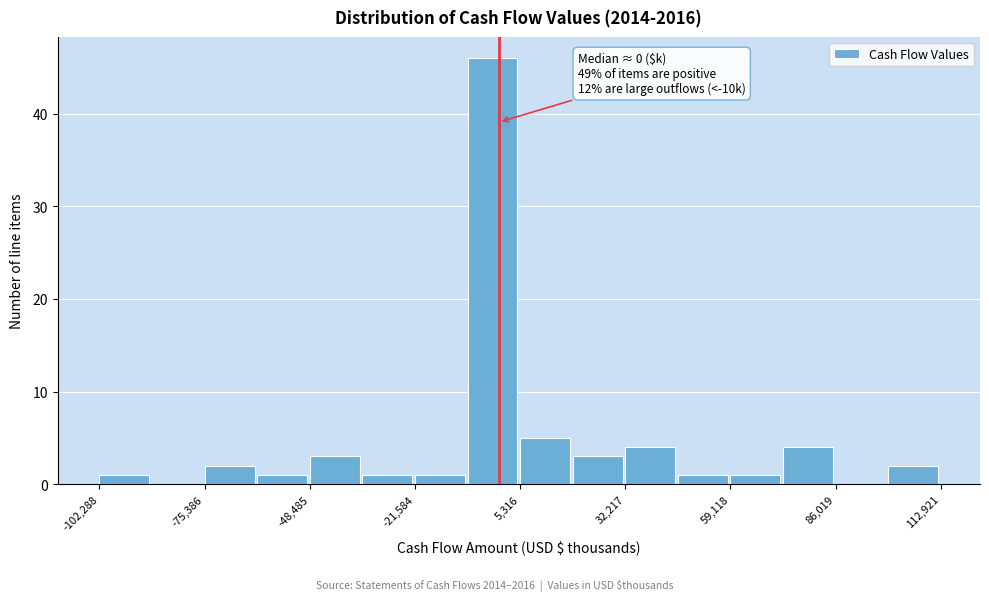

Read against the x-axis, roughly where is the centre of the tallest bar?

0